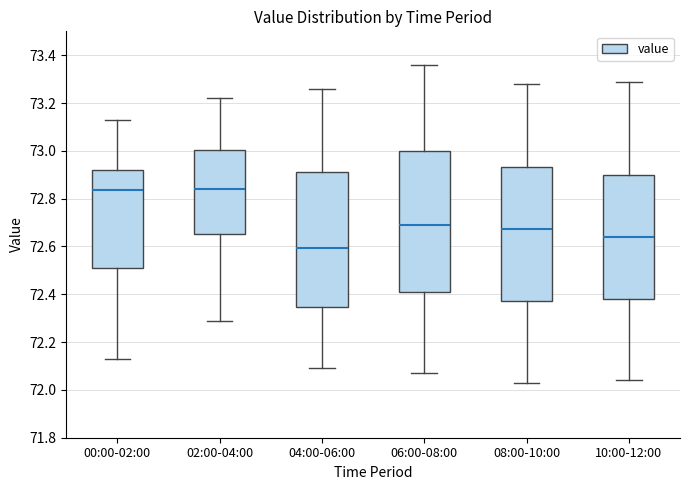

Reading left to right, transcribe this box plot: for each box, give where its median line is, the range the box spans, and where its two whiskers end, as read against the y-axis. The values are not printed on the chart, so give them approximately, as read against the axis.

00:00-02:00: median 72.84, box 72.52 to 72.92, whiskers 72.14 to 73.14
02:00-04:00: median 72.84, box 72.66 to 73.00, whiskers 72.30 to 73.22
04:00-06:00: median 72.60, box 72.34 to 72.92, whiskers 72.10 to 73.26
06:00-08:00: median 72.70, box 72.42 to 73.00, whiskers 72.08 to 73.36
08:00-10:00: median 72.68, box 72.38 to 72.94, whiskers 72.04 to 73.28
10:00-12:00: median 72.64, box 72.38 to 72.90, whiskers 72.04 to 73.30